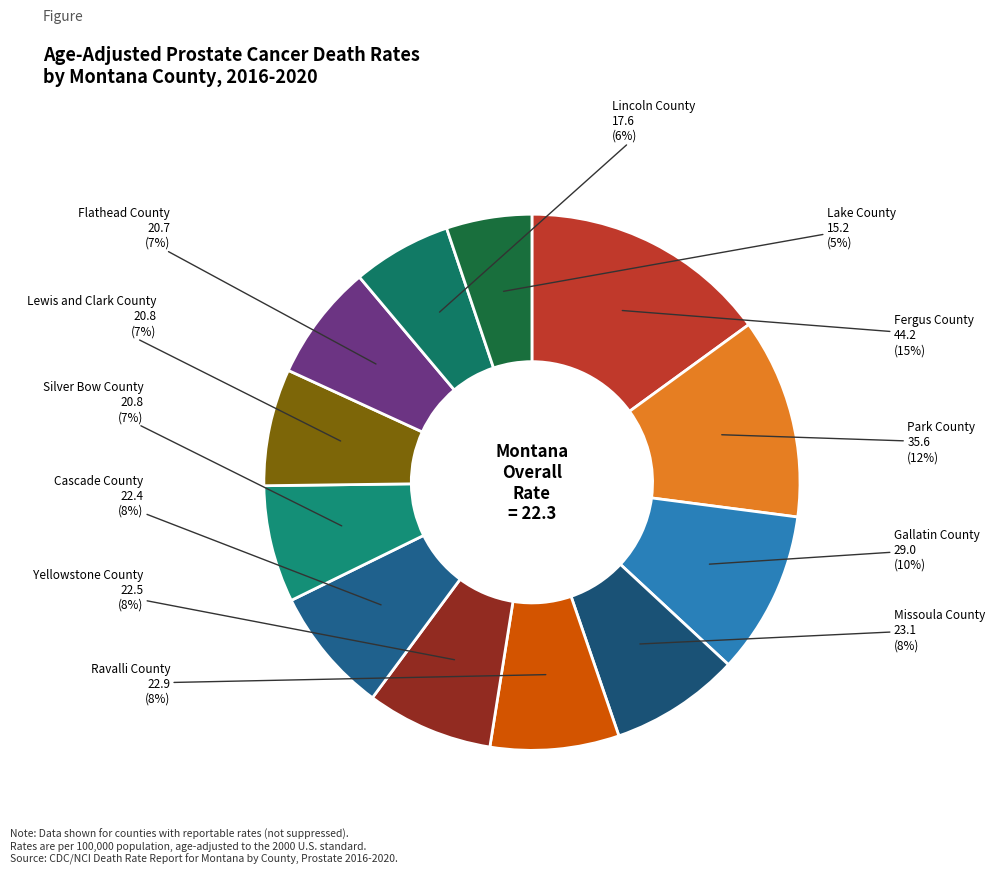

How many slices are in this pie chart?

12